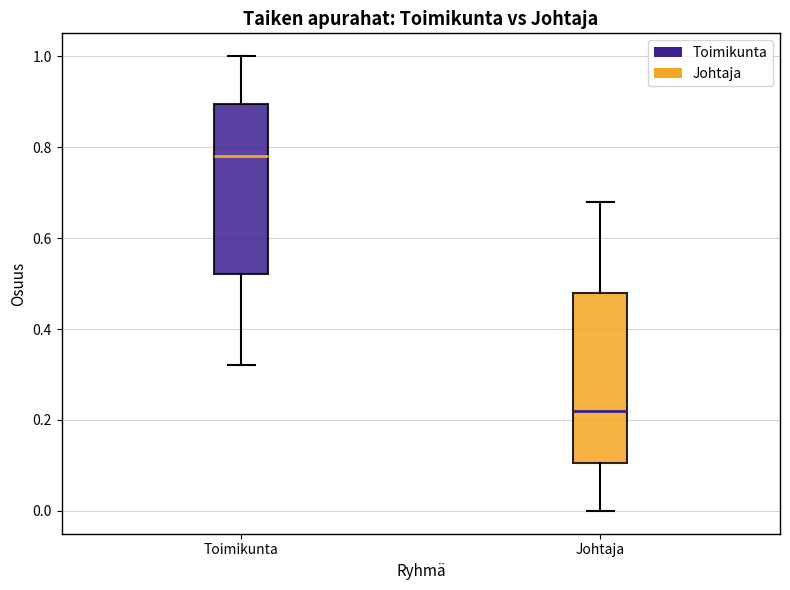

Reading left to right, read every box against the y-axis: the position of its median line, the range the box covers, and the ends of its whiskers. The values are not printed on the chart, so give them approximately, as read against the axis.

Toimikunta: median 0.78, box 0.52 to 0.90, whiskers 0.32 to 1.00
Johtaja: median 0.22, box 0.10 to 0.48, whiskers 0.00 to 0.68